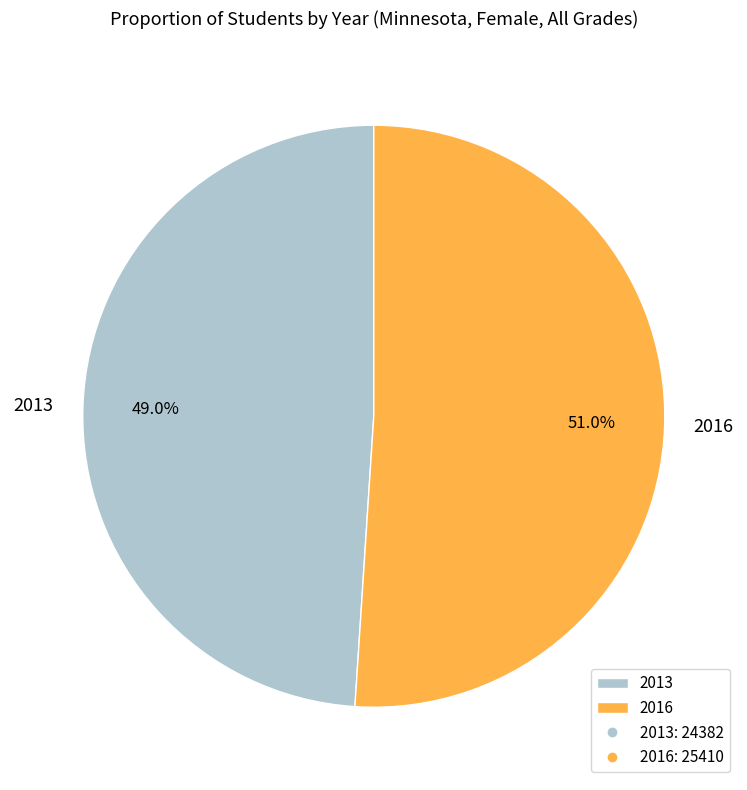

What percentage is the 2013 slice, to the nearest percent?

49%